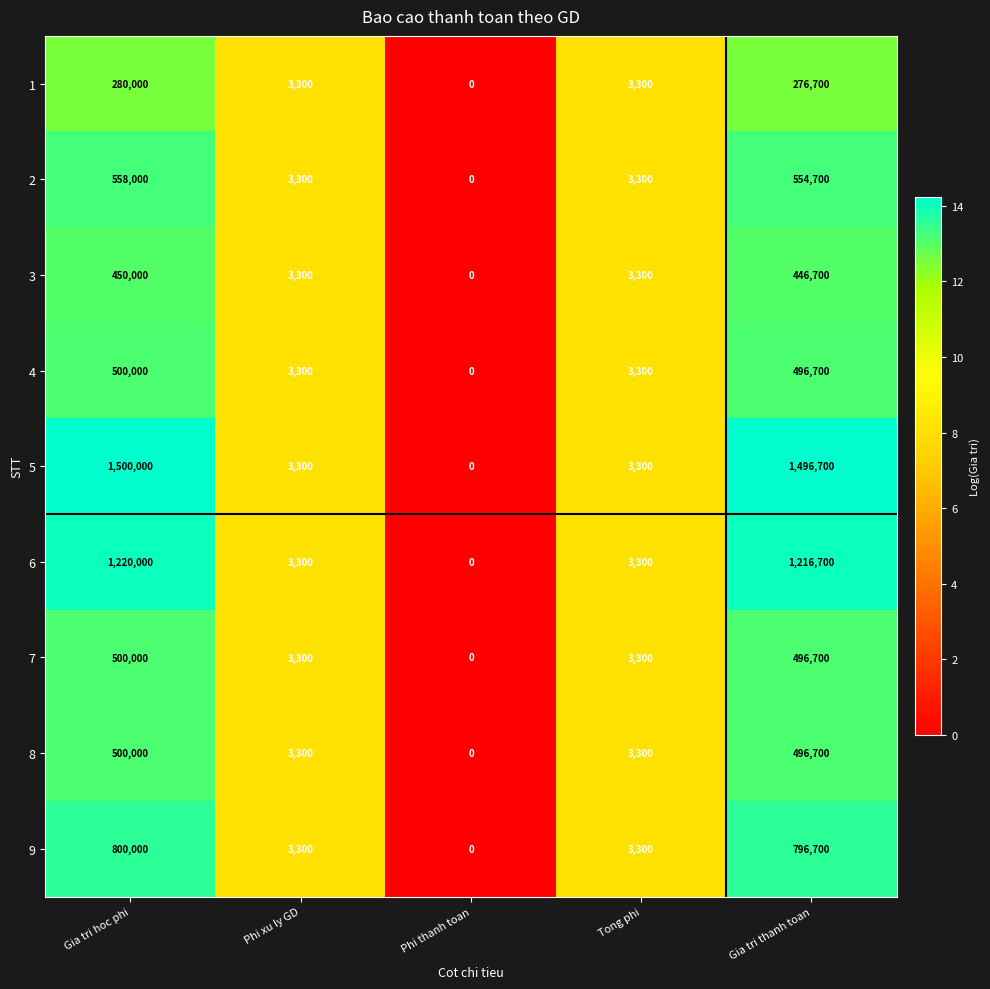

What is the highest value of the 1 series?

280000